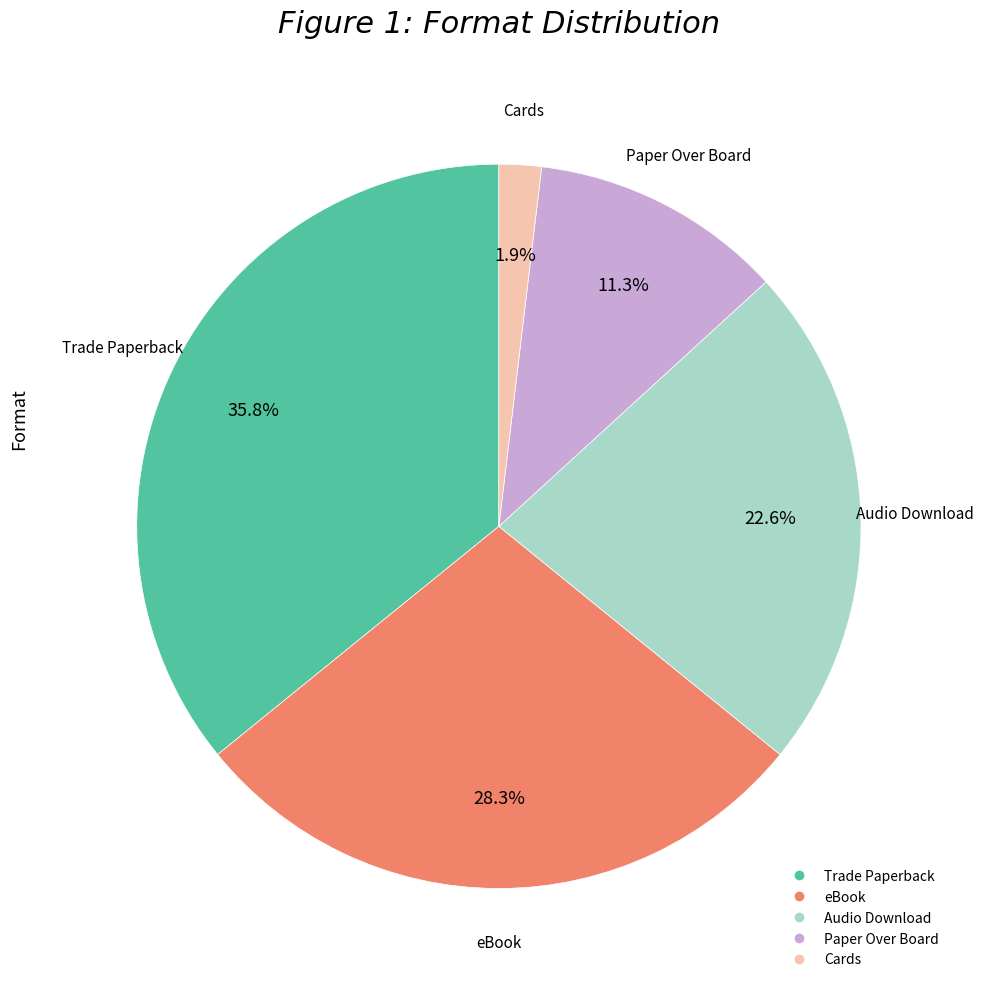

Does any single category account for the majority?

No